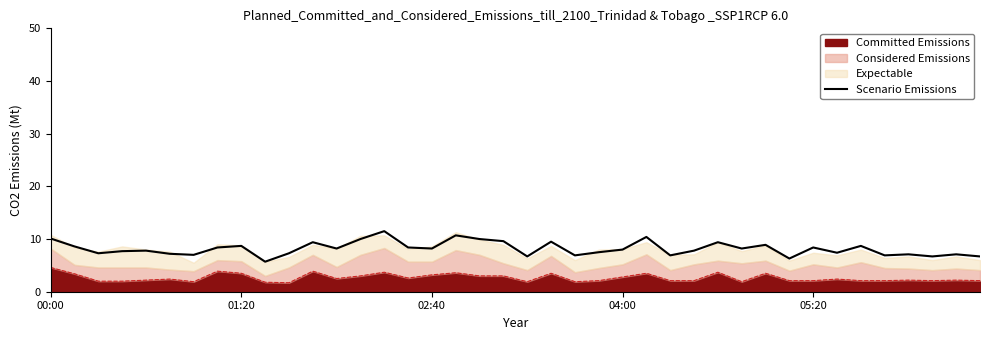

Approximately how many times larger is the value at 13 compared to 30?

1.1